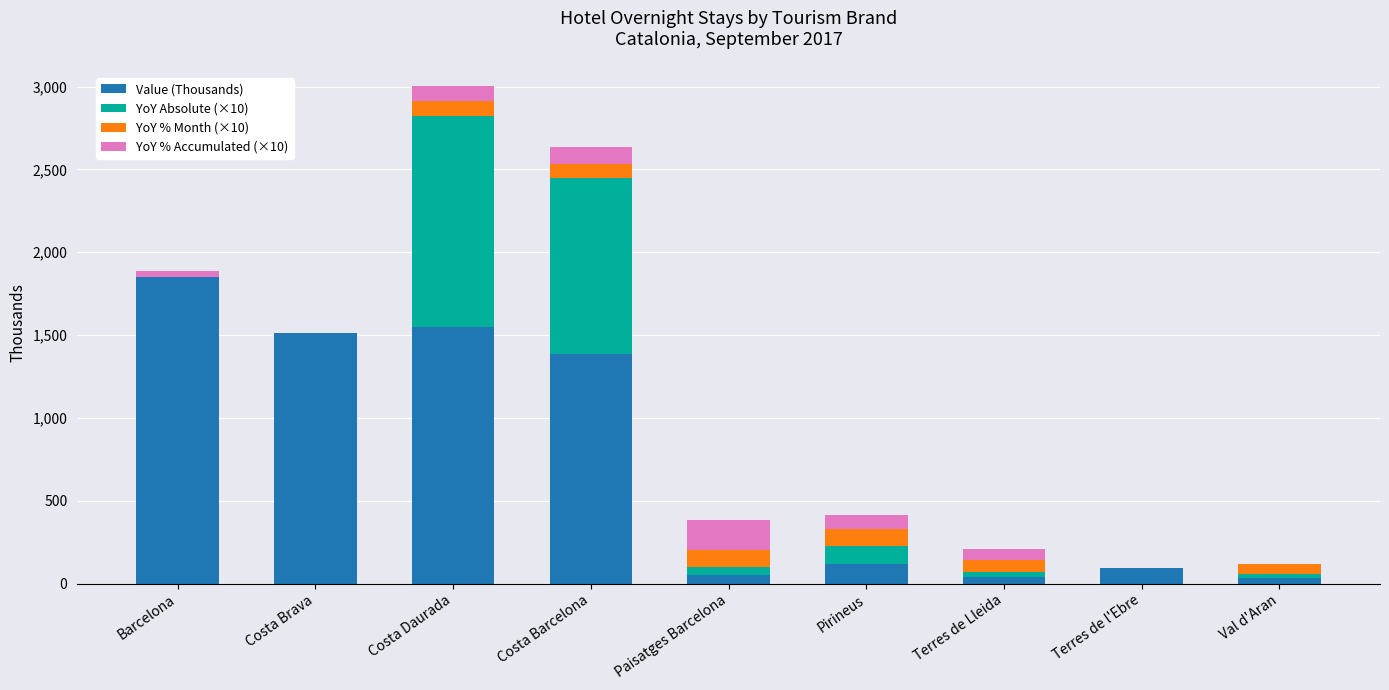

At which category is the sum across all series the highest?

Costa Daurada